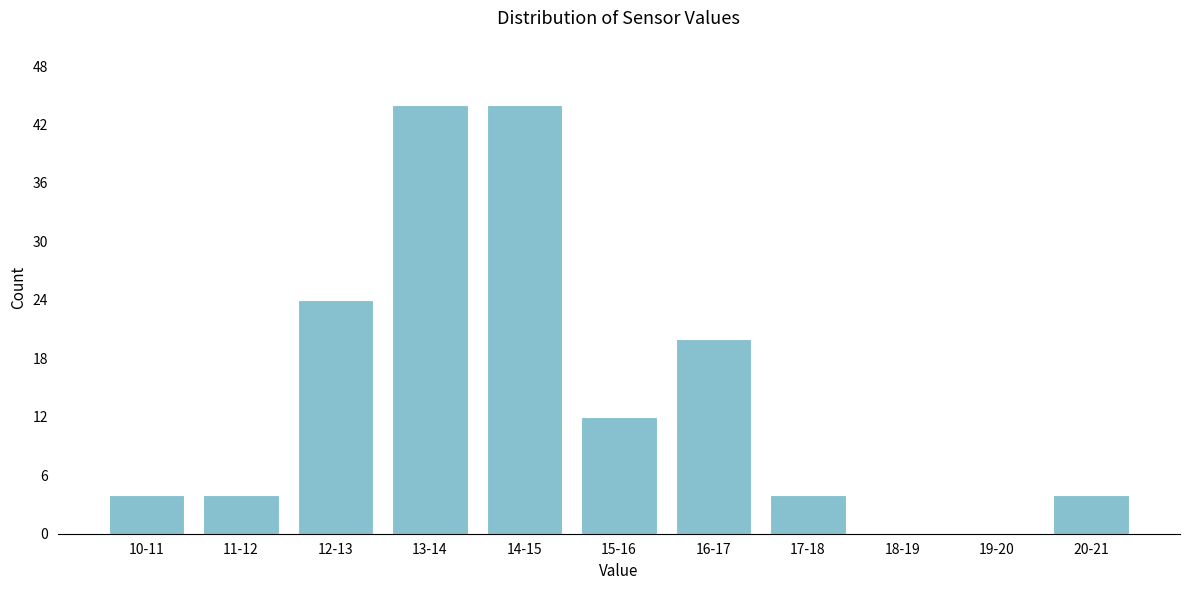

Reading left to right, list all the values displayed in this chart.

10-11=4	11-12=4	12-13=24	13-14=44	14-15=44	15-16=12	16-17=20	17-18=4	18-19=0	19-20=0	20-21=4